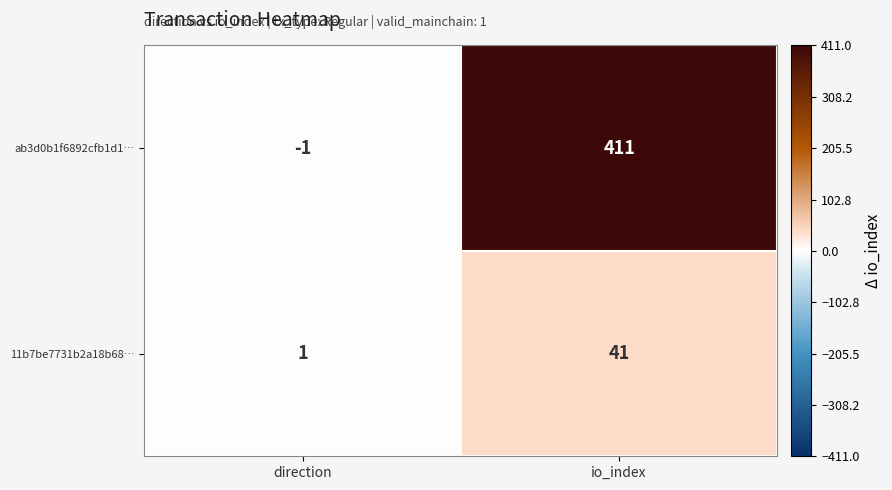

List the series in order of their peak value, lowest first.

11b7be7731b2a18b68…, ab3d0b1f6892cfb1d1…